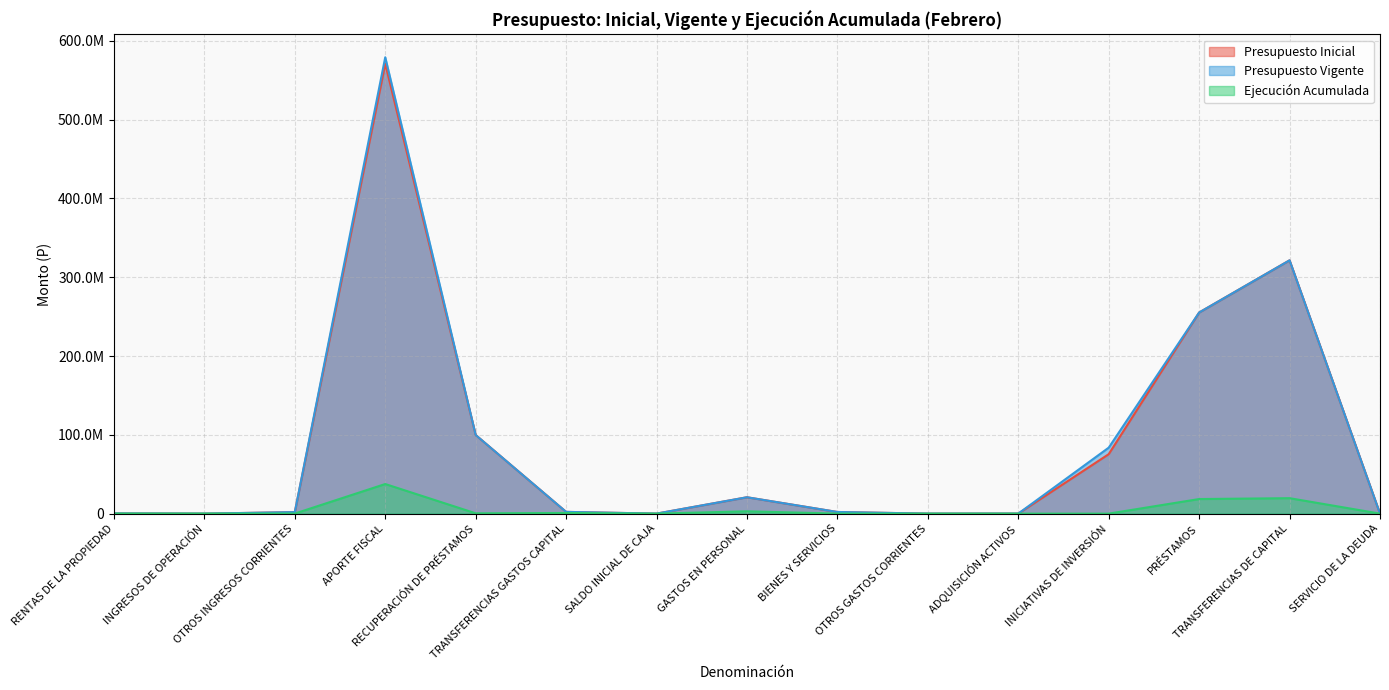

What are all the series names shown in the legend?

Presupuesto Inicial, Presupuesto Vigente, Ejecución Acumulada